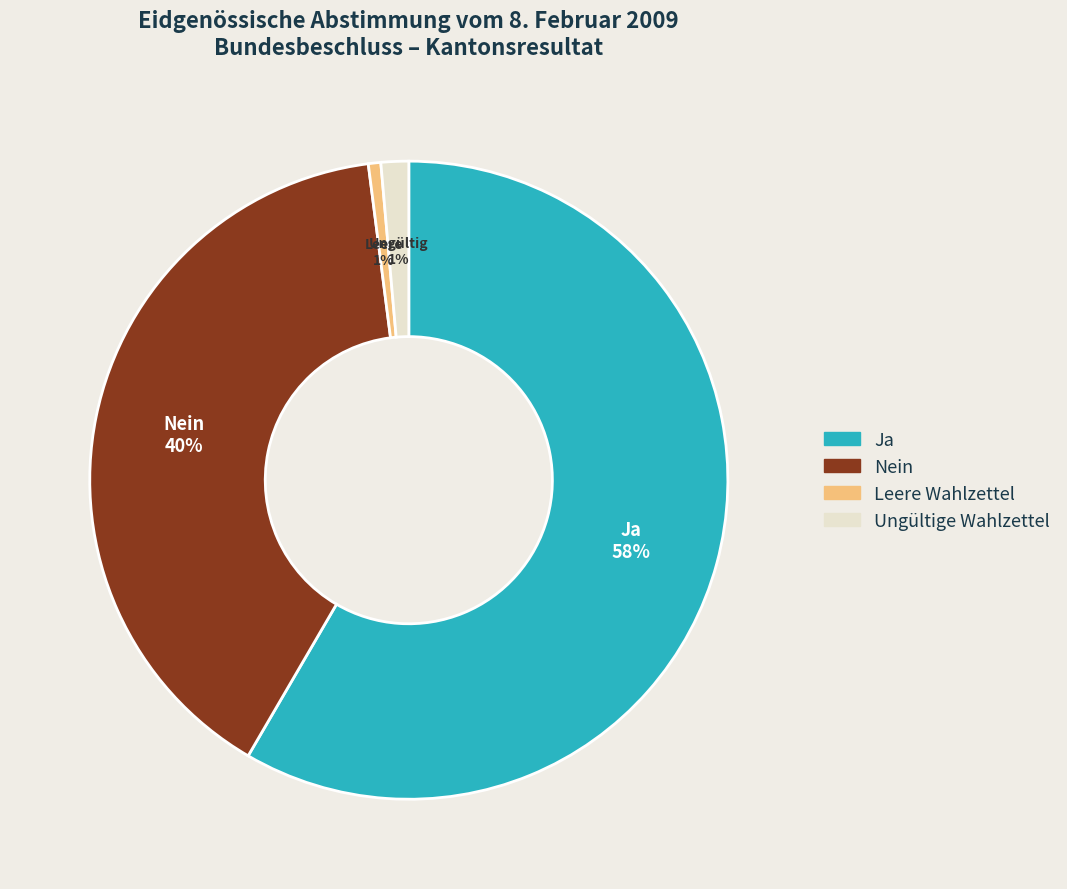

To the nearest percent, what percentage of the pie is Ja?

58%